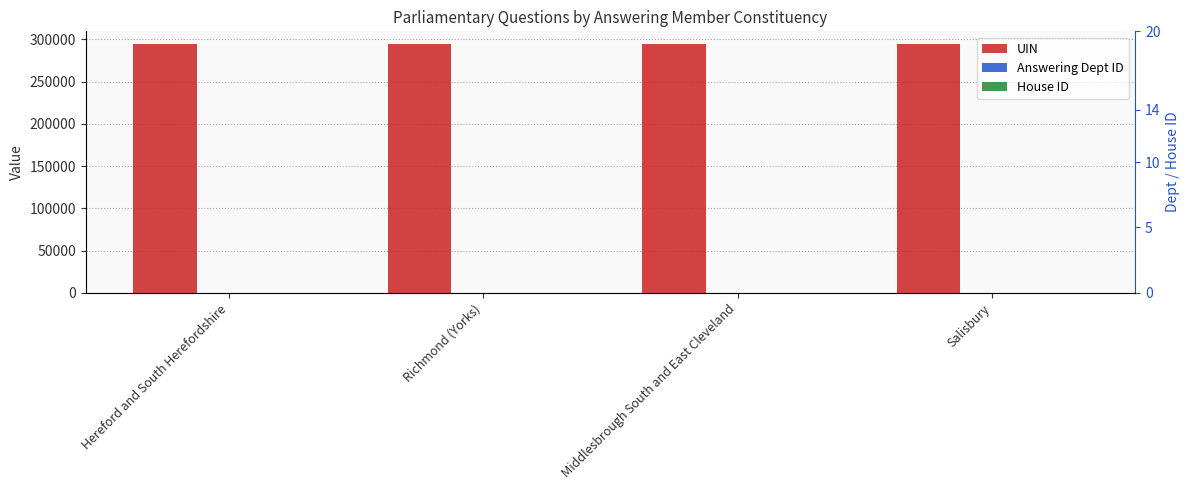

Which category has the highest value in the House ID series?

Hereford and South Herefordshire